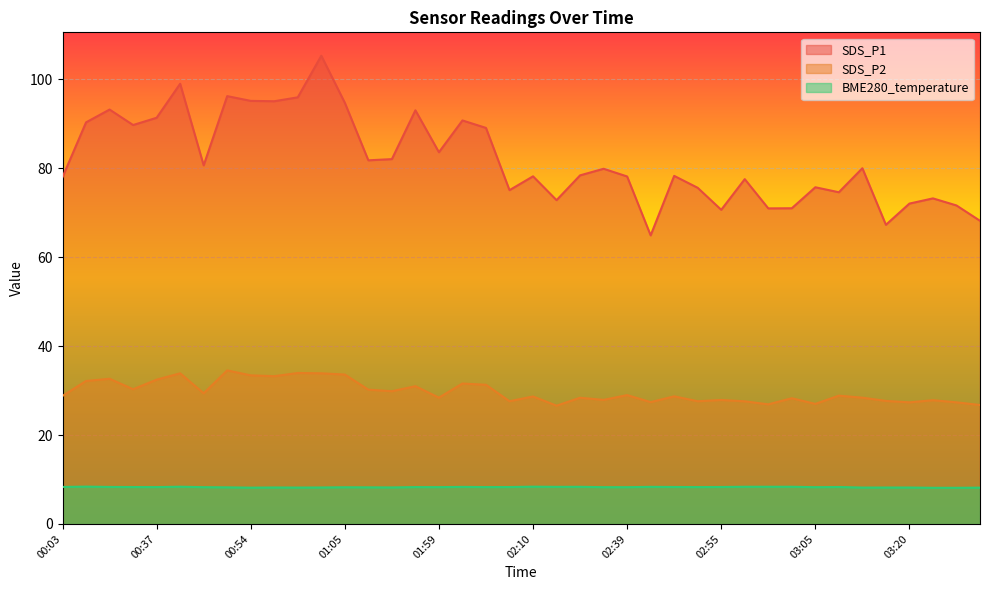

What is the average value of the SDS_P2 series?

29.7